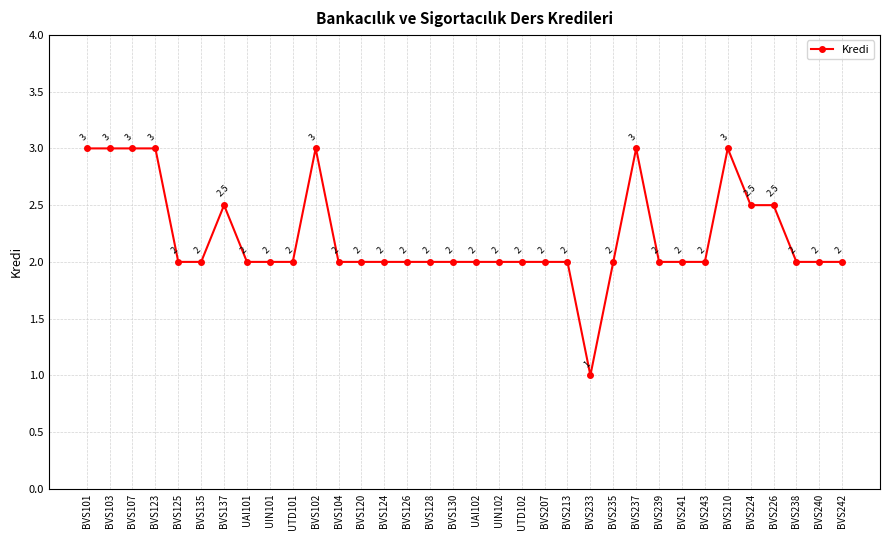

Count the number of data series in this chart.

1